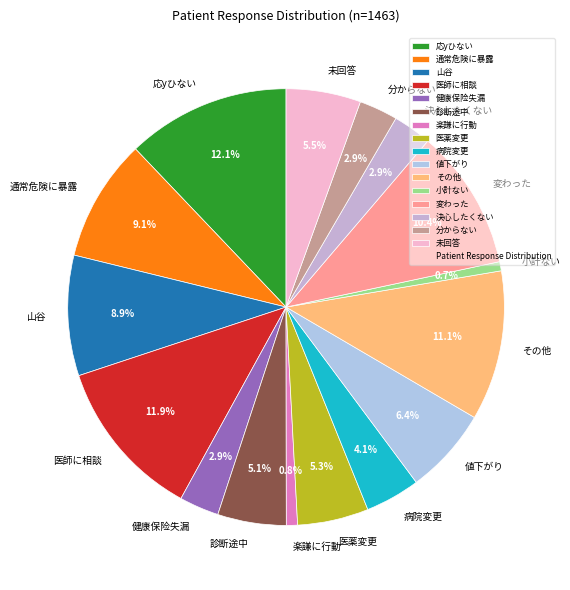

Does any single category account for the majority?

No